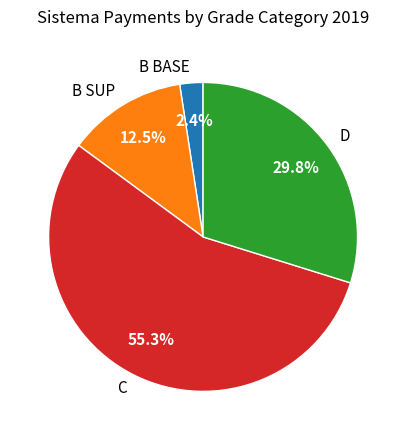

Rank the categories by value from highest to lowest.

C, D, B SUP, B BASE